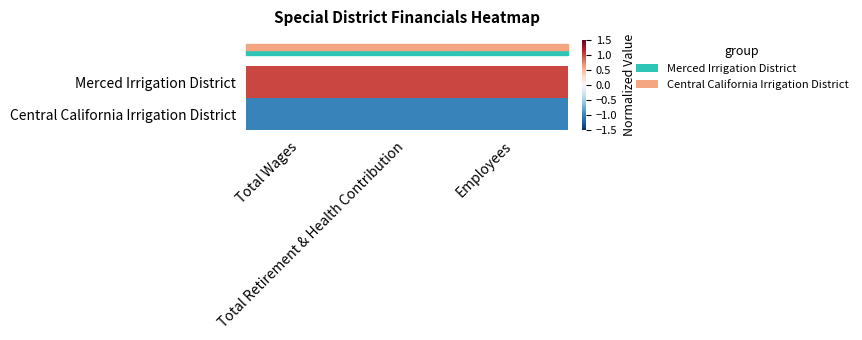

At how many categories does at least one series exceed 0?

3